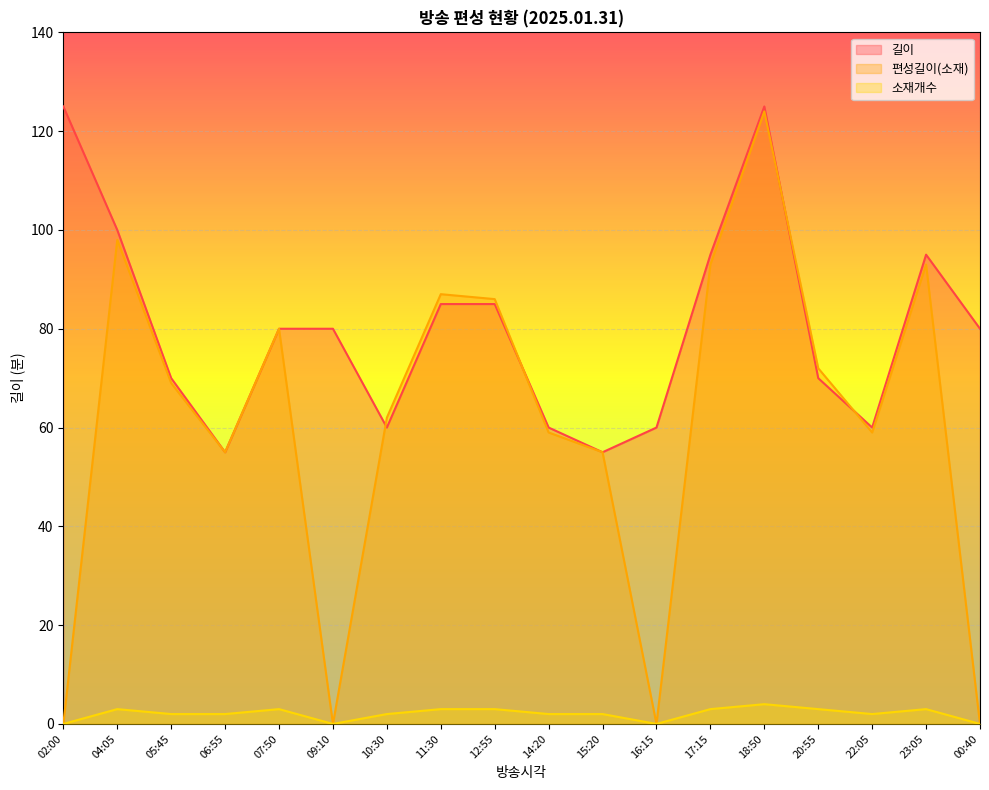

Which series has the widest spread of values?

편성길이(소재)